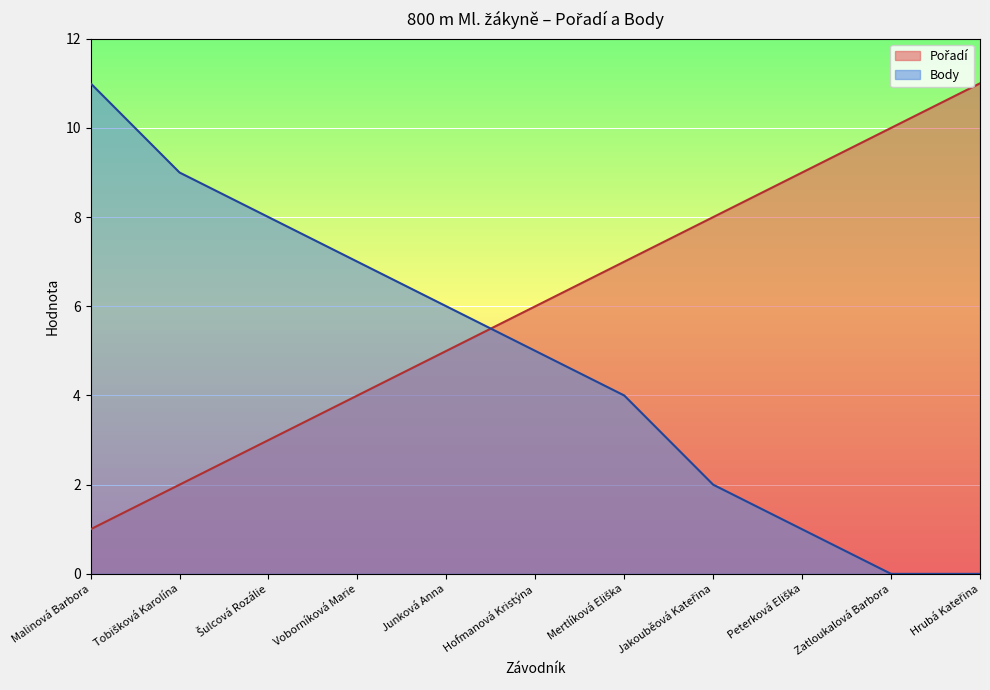

True or false: Pořadí and Body cross at least once.

True